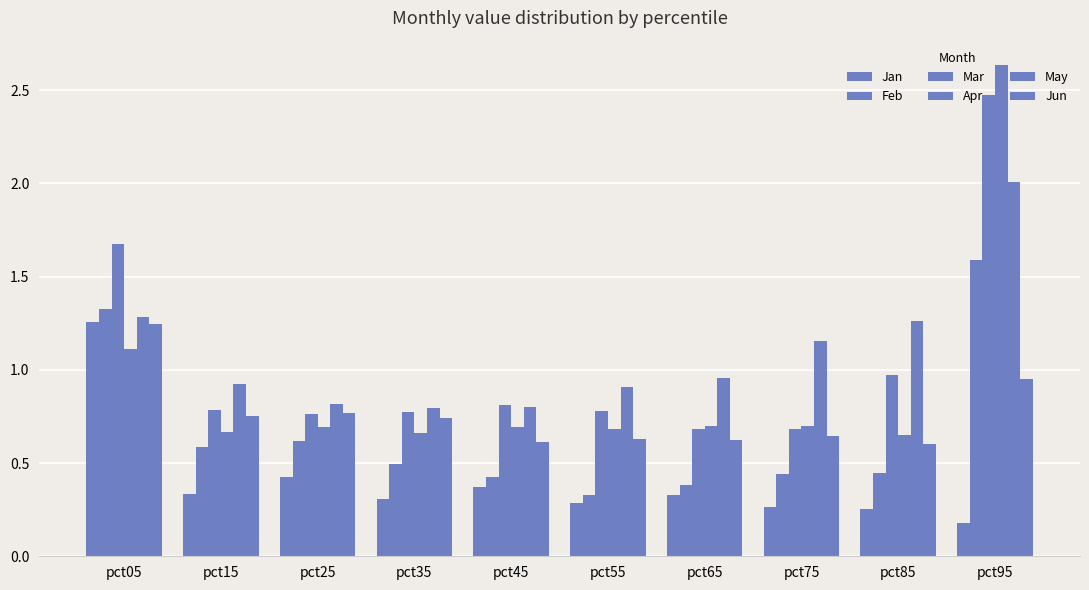

What is the sum of the Apr values at pct75 and pct35?

1.4